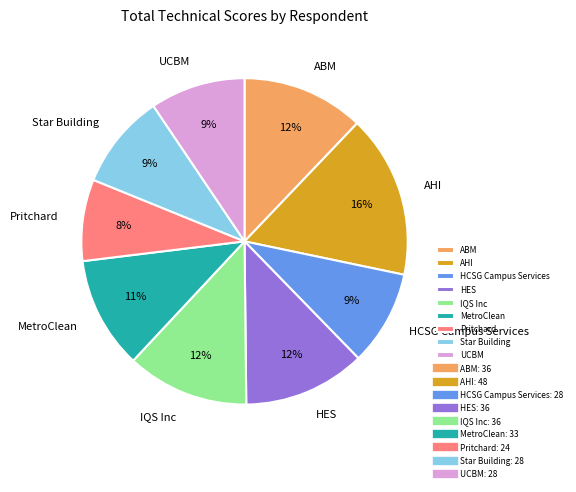

What is the ratio of the value at AHI to the value at Pritchard?

2.0